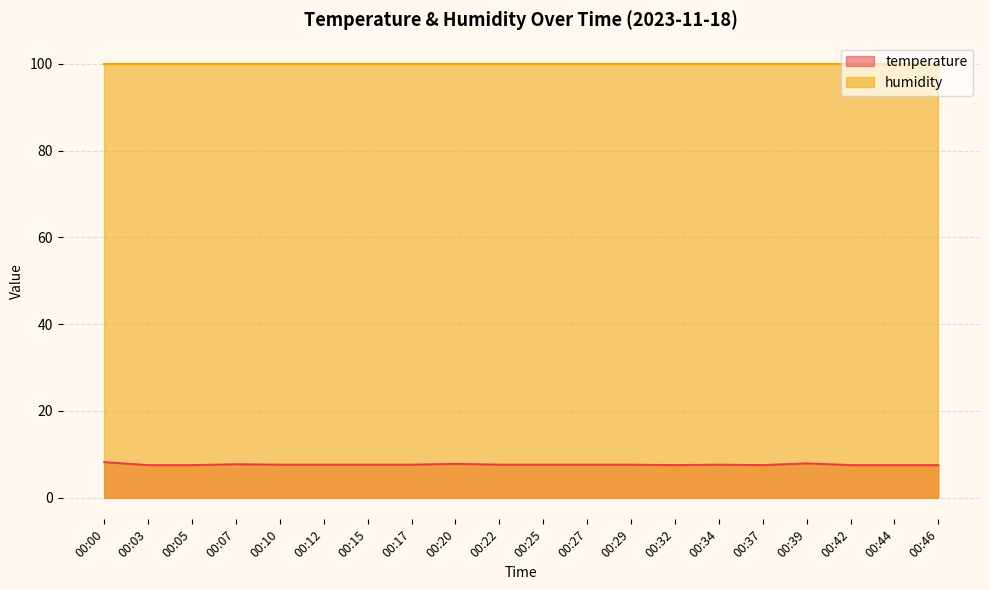

What is the value of the 7th point from the left?

7.6